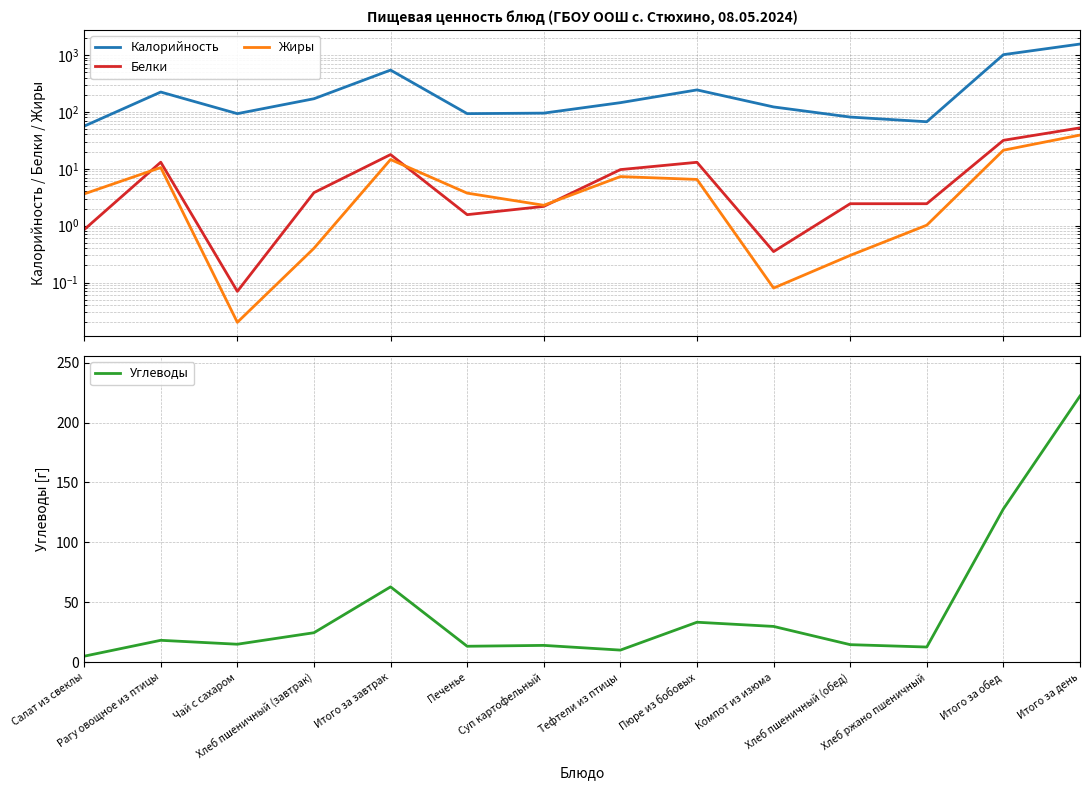

Does the chart have visible grid lines?

Yes